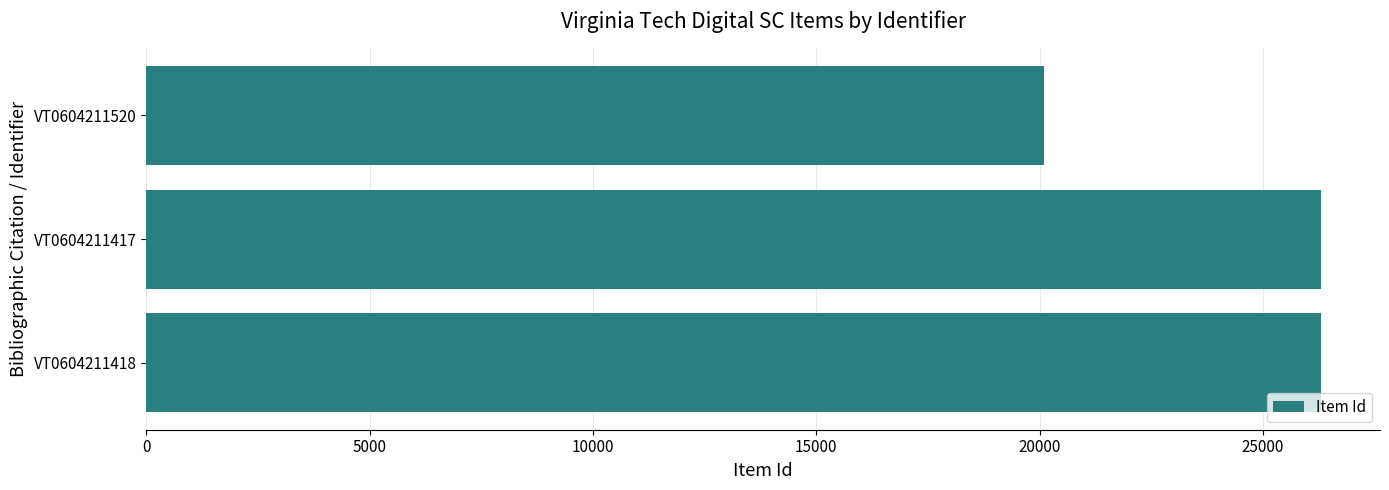

At which category does the chart reach its minimum across all series?

VT0604211520